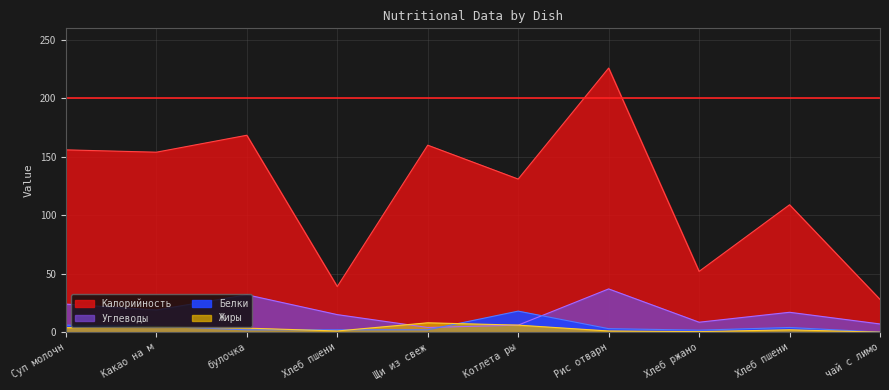

Which series changed the most between Котлета ры and Рис отварн?

Калорийность